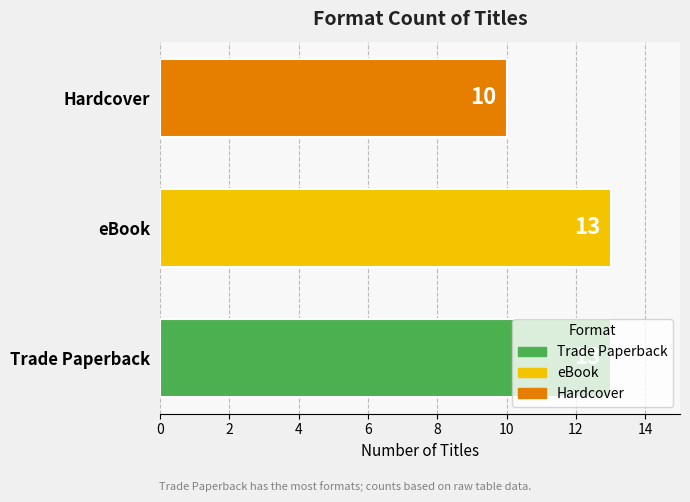

The chart shows a value of 10 at Hardcover. True or false?

True